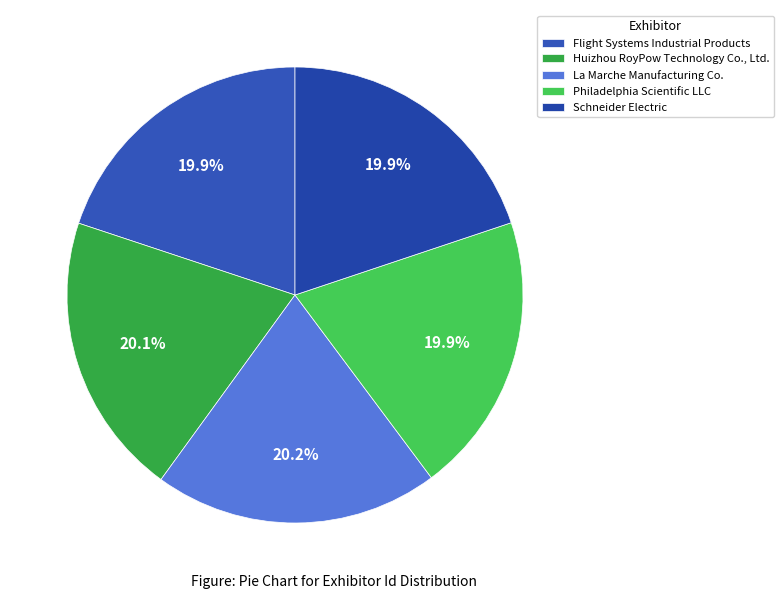

How many segments does this pie chart have?

5